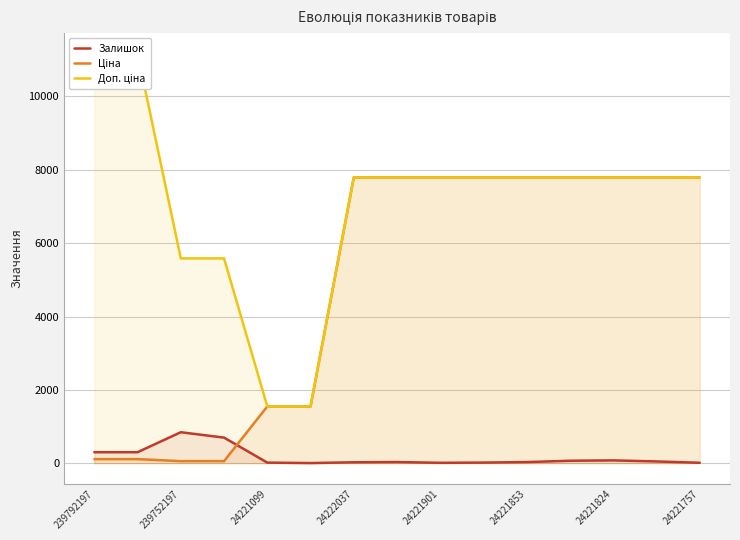

The value of Залишок at 239752197 is 1222.3. True or false?

False